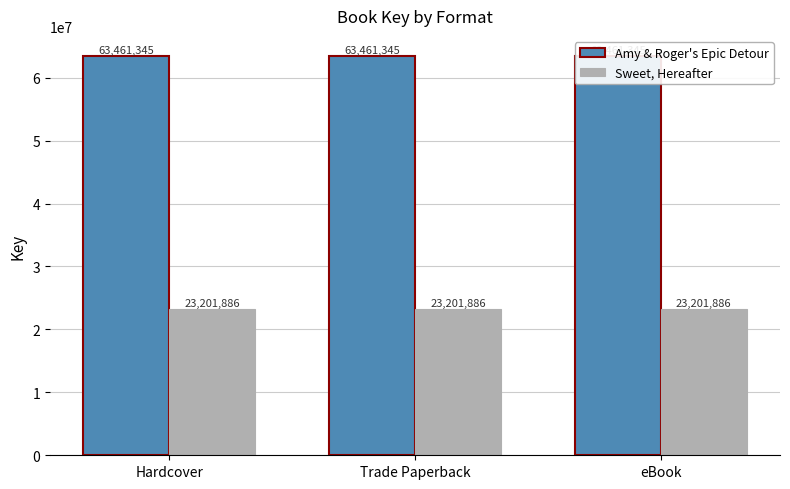

The Amy & Roger's Epic Detour series shows 63461345 at Trade Paperback. True or false?

True